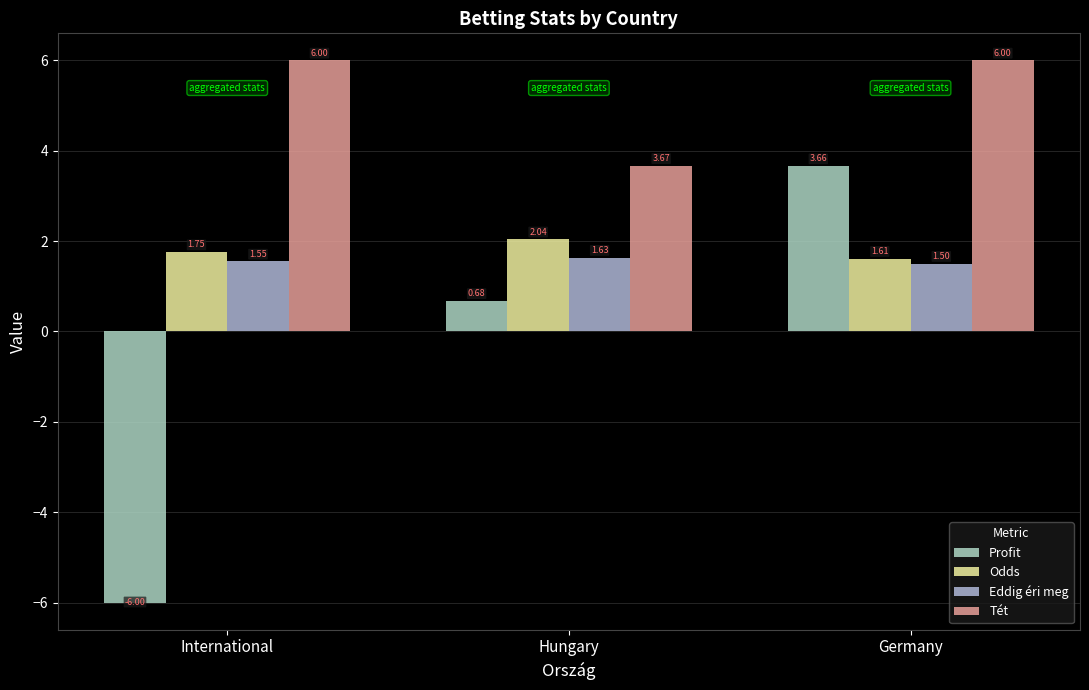

Is it true that Tét equals 2.0 at Hungary?

False